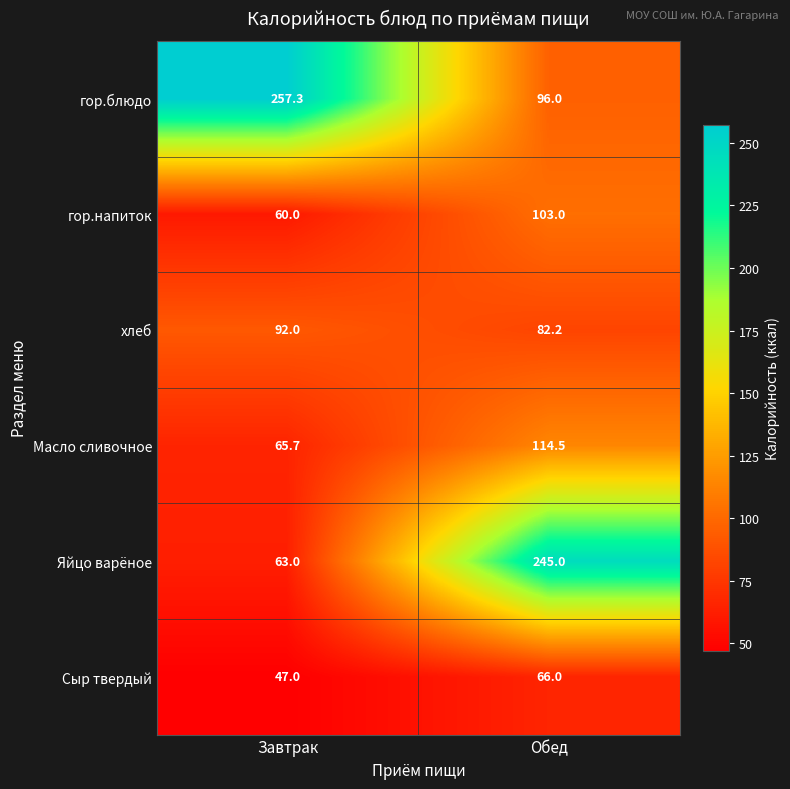

What is the difference between the maximum and minimum values in the гор.напиток series?

43.0